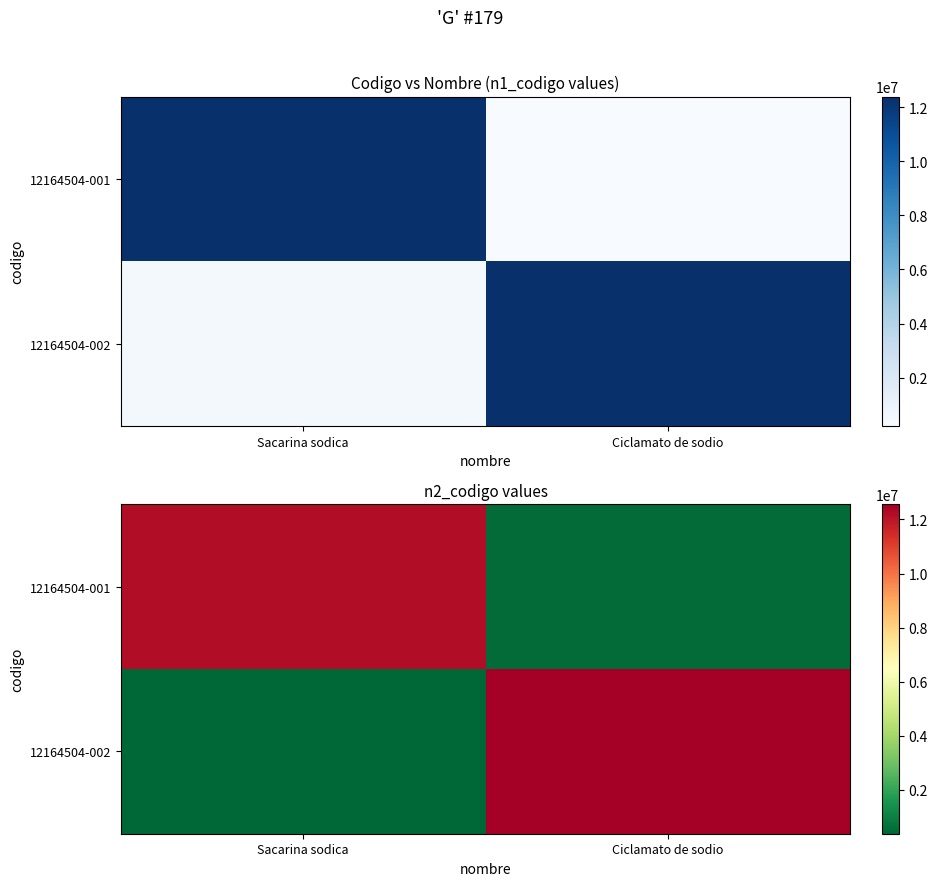

Count the number of categories in the chart.

2